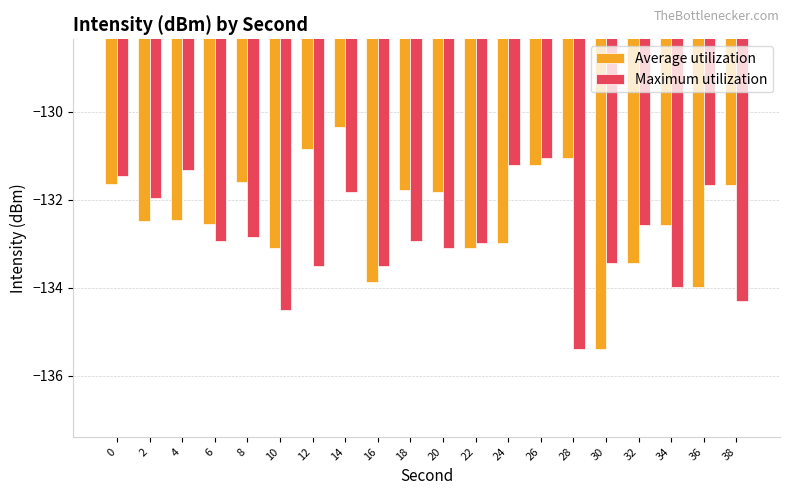

Is the value of Maximum utilization at 8 greater than the value of Average utilization at 18?

No